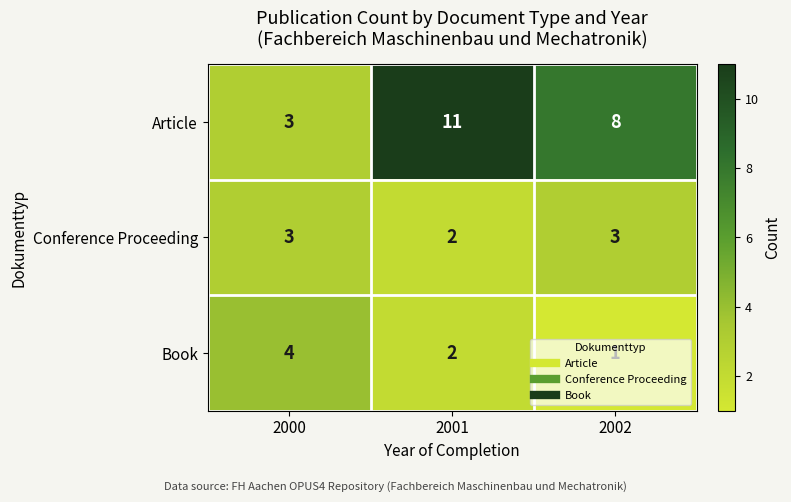

What is the difference between the highest and lowest values at 2001?

9